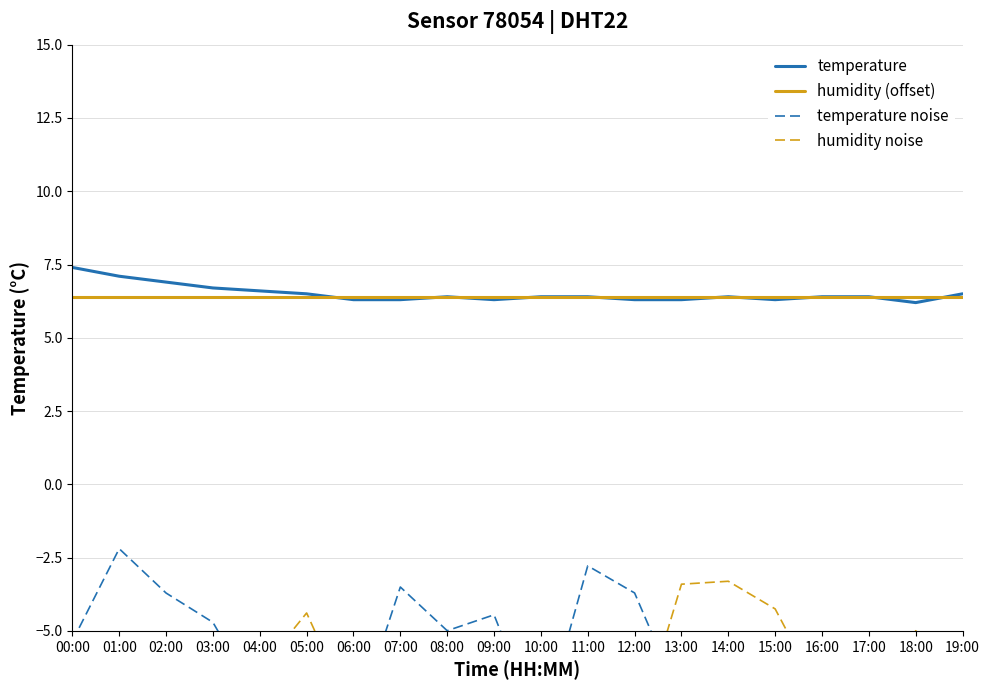

What are all the series names shown in the legend?

temperature, humidity (offset), temperature noise, humidity noise